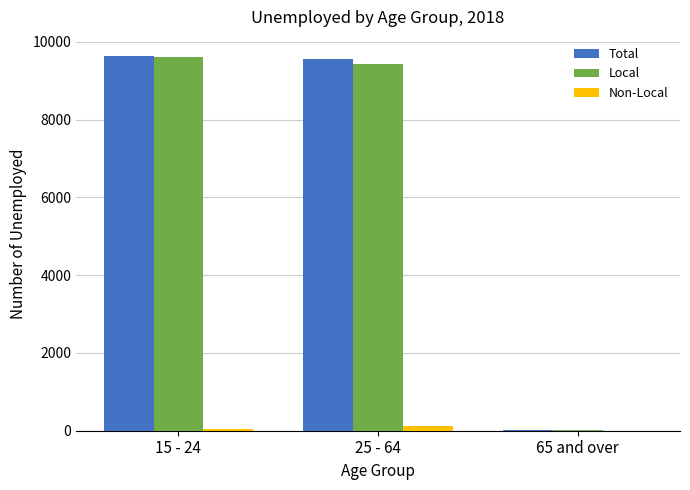

What is the sum of all Total values?

19222